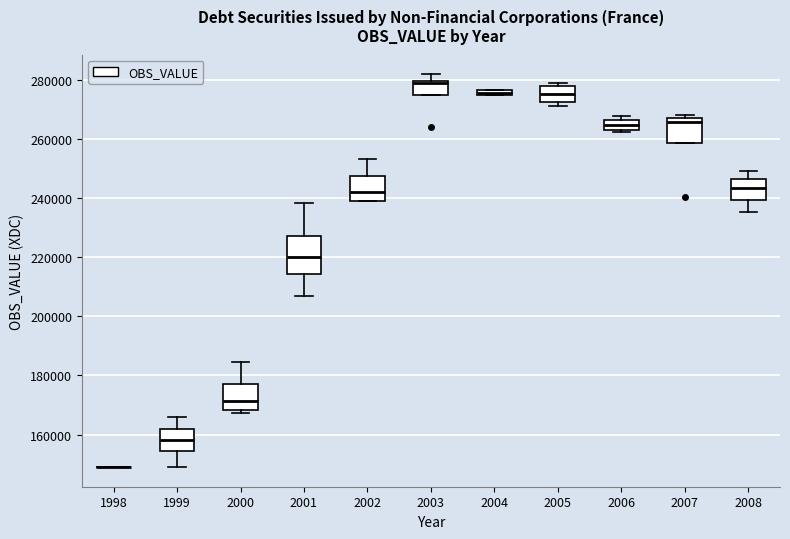

Which box is the tallest, from its lower edge to its upper edge?

2001